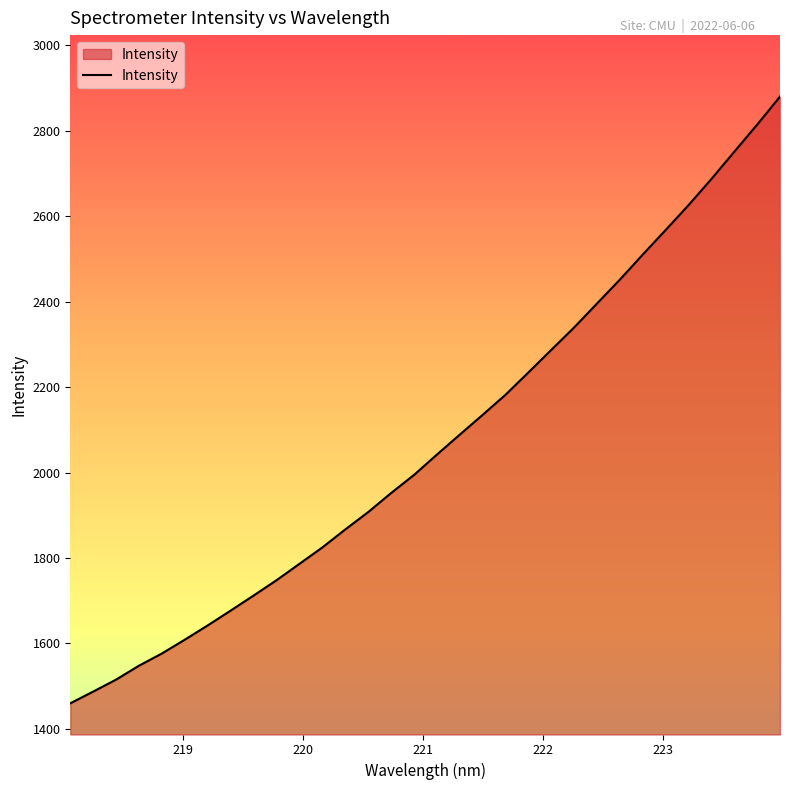

What is the smallest value displayed?

1459.8